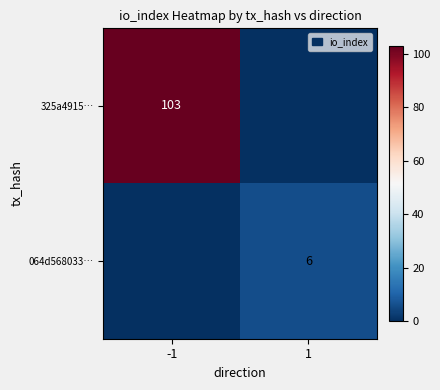

The value of 325a4915… at -1 is 103. True or false?

True